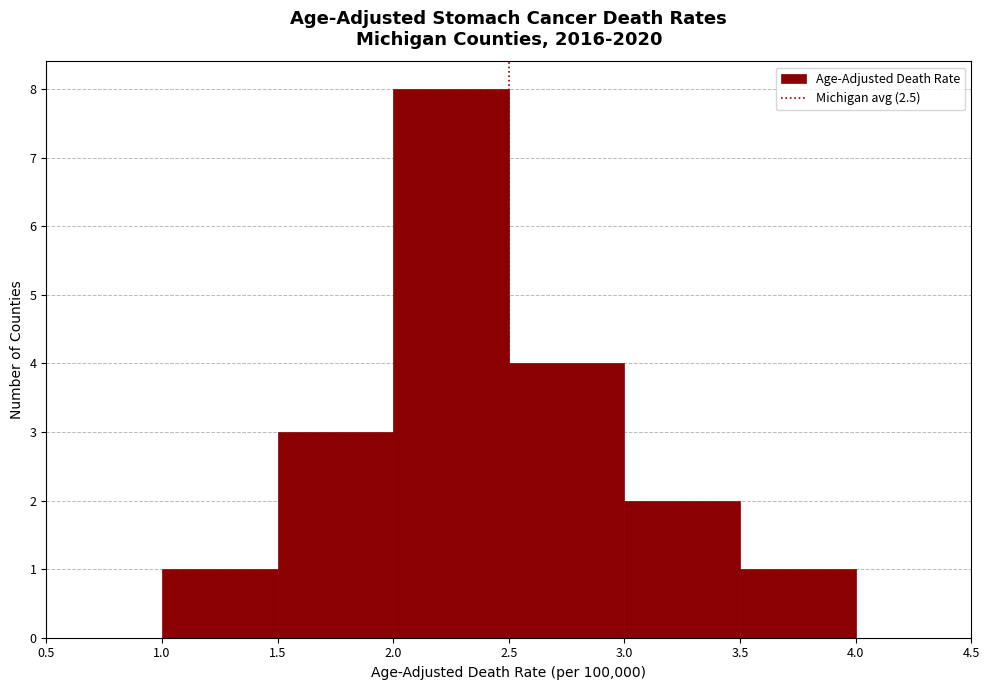

What is the height of the bar covering 2.0 to 2.5 on the x-axis? The values are not printed on the chart, so give them approximately, as read against the axis.

8